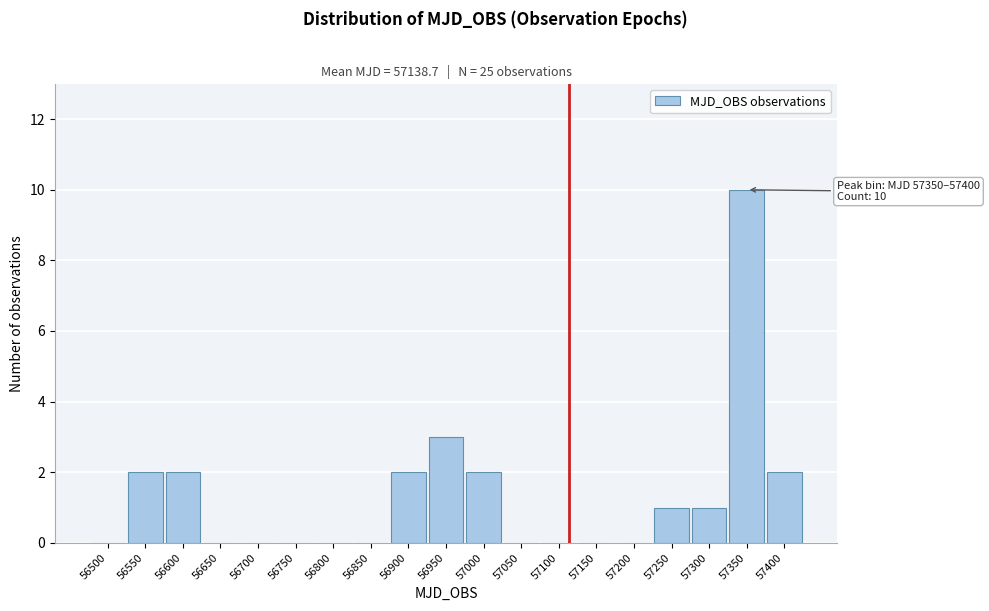

Reading left to right, transcribe all the data shown in this chart.

56500=0	56550=2	56600=2	56650=0	56700=0	56750=0	56800=0	56850=0	56900=2	56950=3	57000=2	57050=0	57100=0	57150=0	57200=0	57250=1	57300=1	57350=10	57400=2